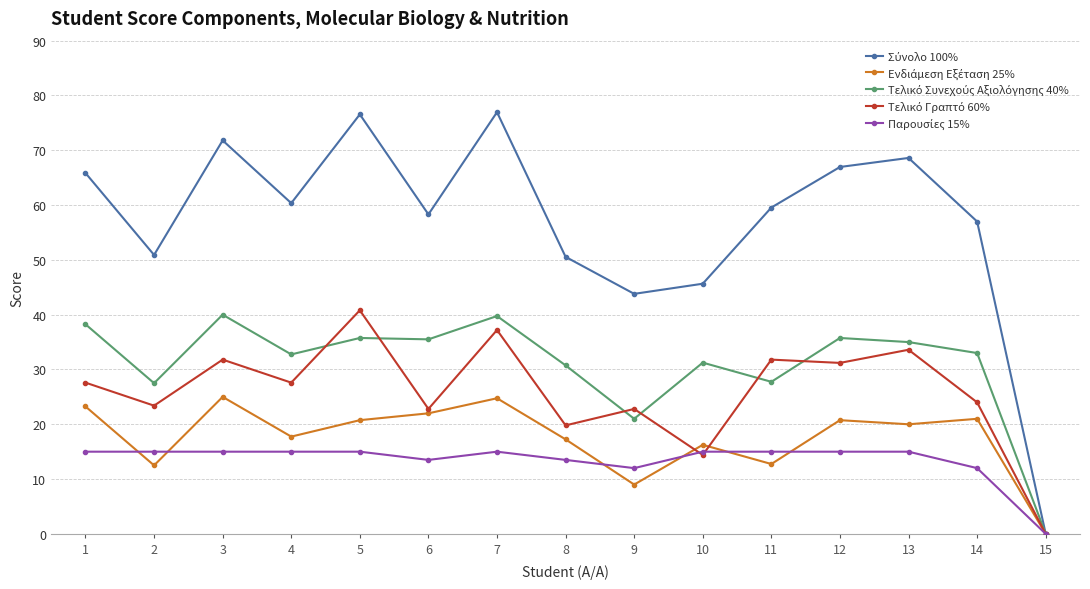

What is the difference between the highest and lowest values at 2?

38.4